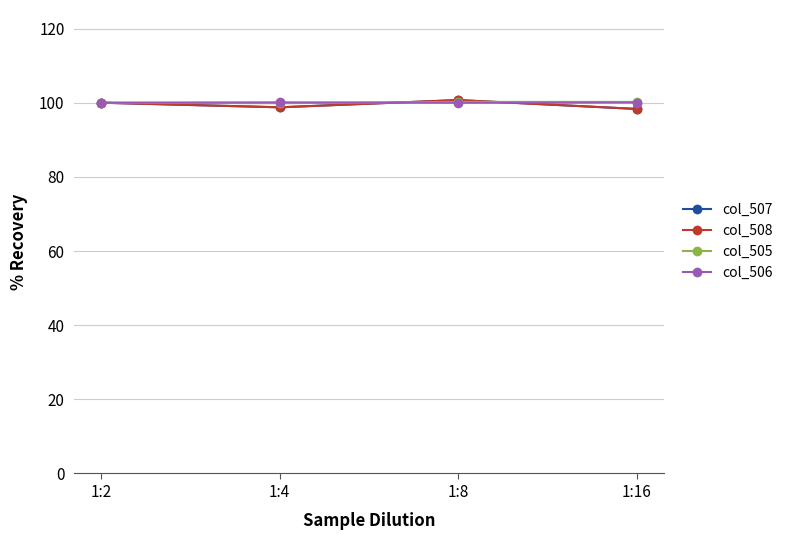

The col_506 series shows 167.1 at 1:8. True or false?

False